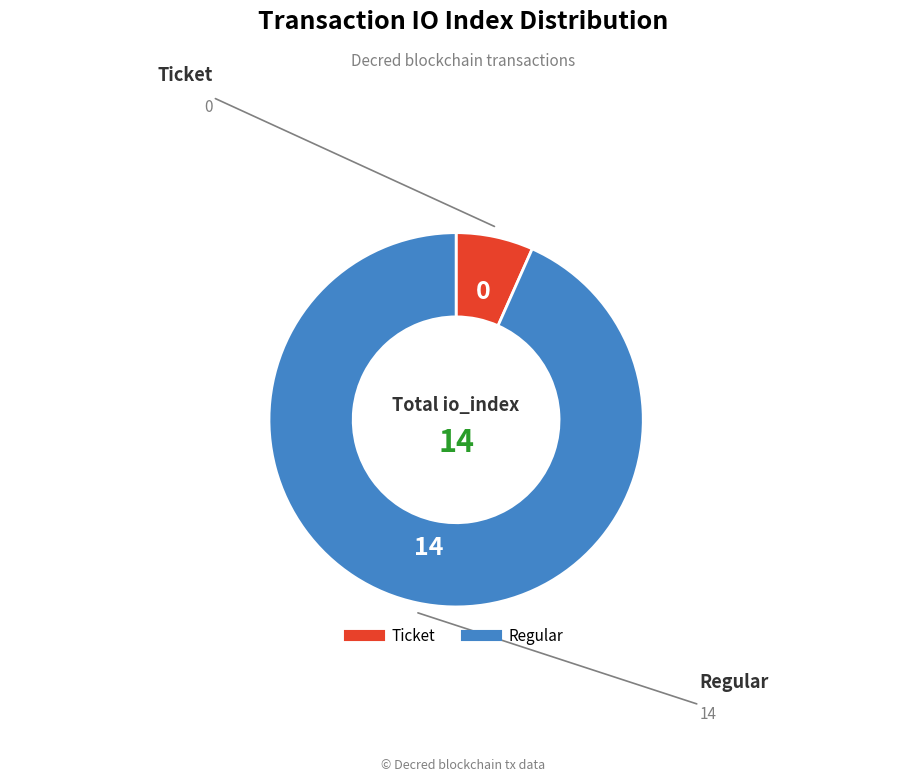

Count the number of slices in the pie.

2